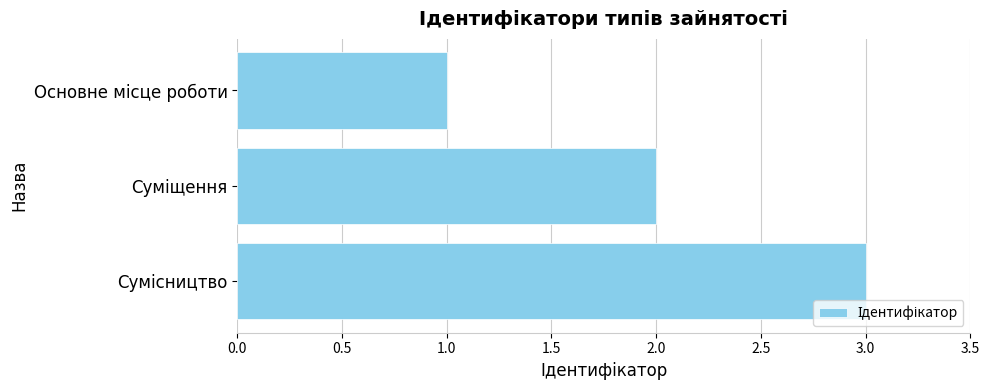

What is the greatest value displayed?

3